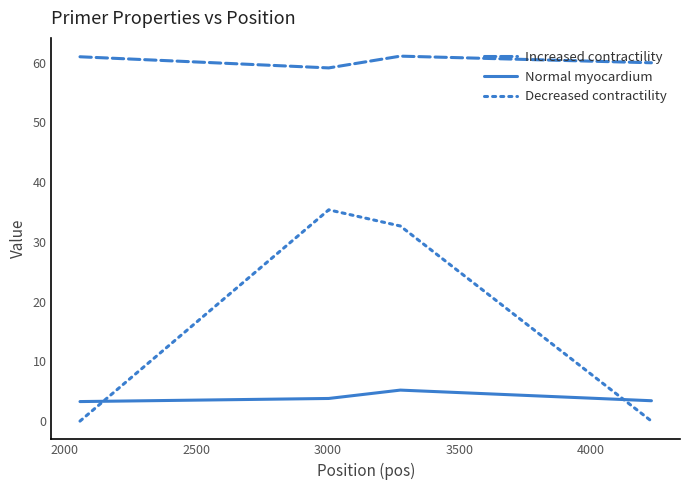

True or false: Decreased contractility and Increased contractility cross at least once.

False